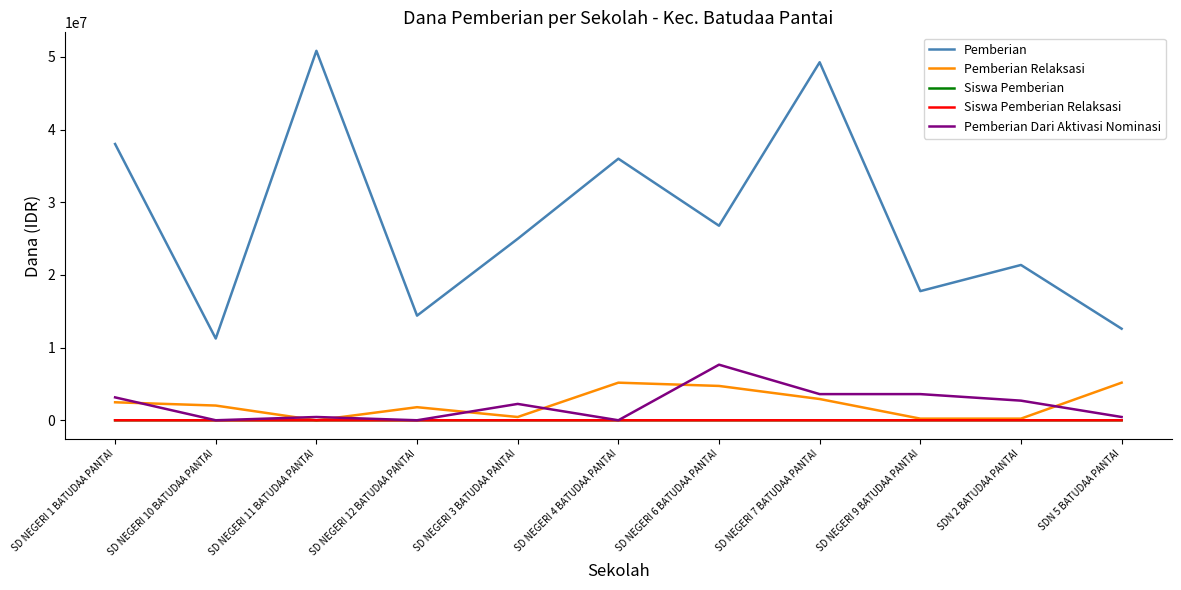

What is the maximum value shown in the chart?

50850000